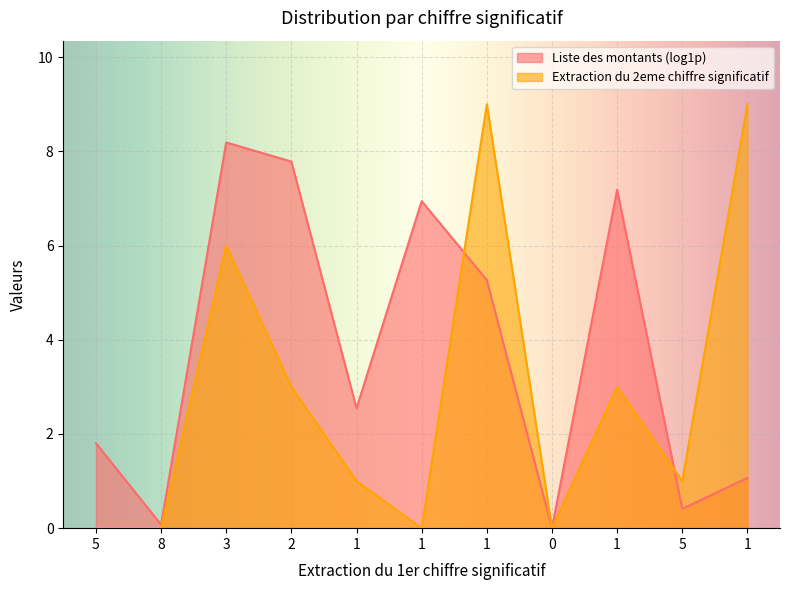

How many distinct data groups are displayed?

2